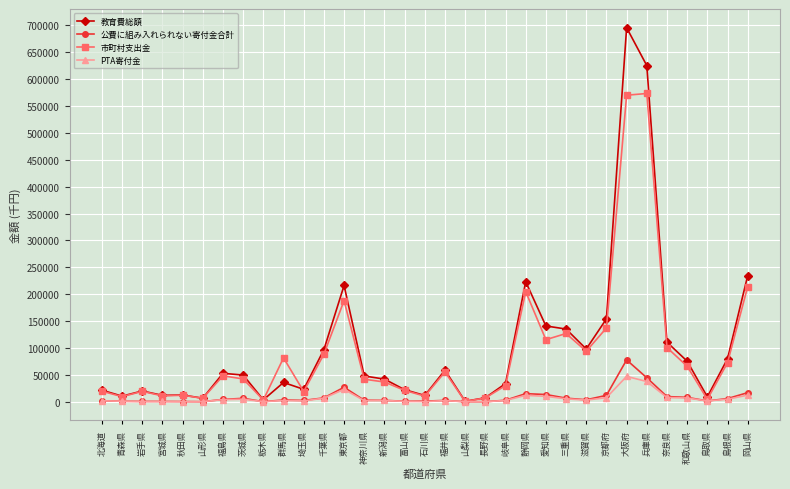

What are all the series names shown in the legend?

教育費総額, 公費に組み入れられない寄付金合計, 市町村支出金, PTA寄付金